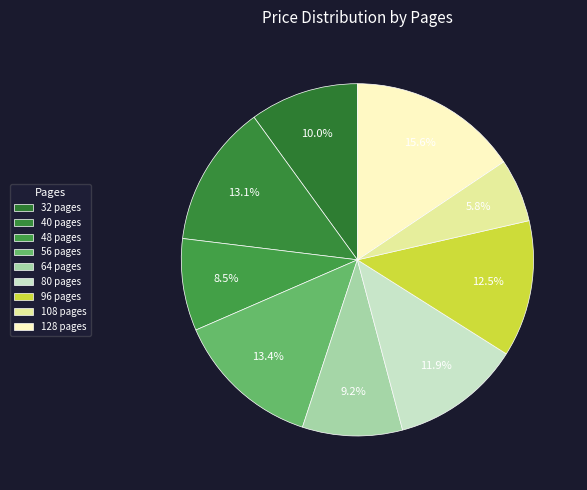

Count the number of slices in the pie.

9